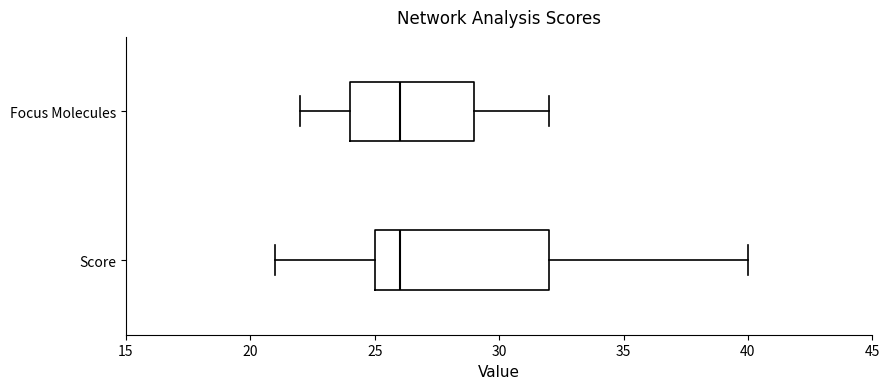

Which box is the widest, from its left edge to its right edge?

Score